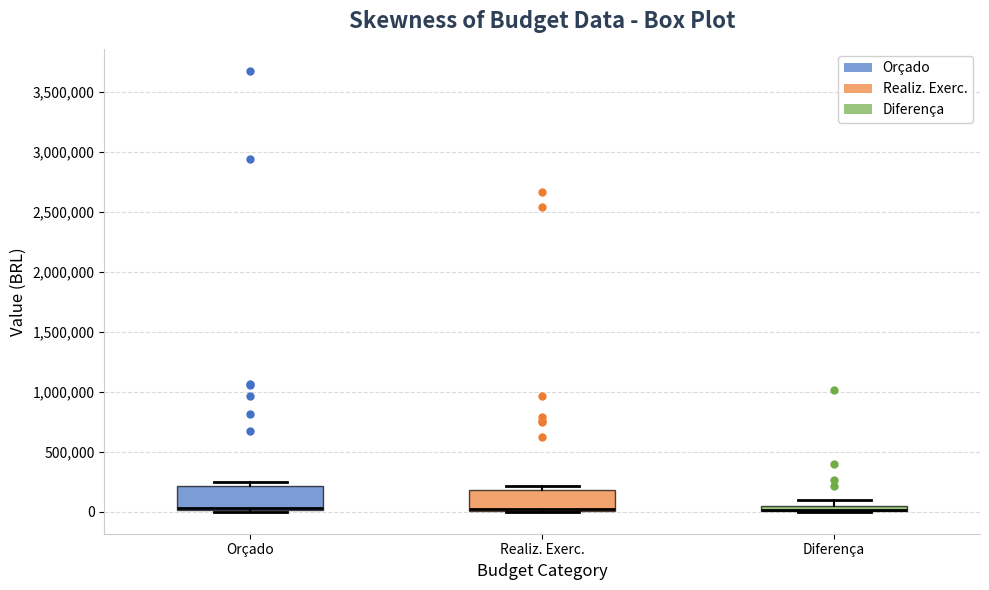

Where is the lower edge of the box for Diferença on the y-axis? The values are not printed on the chart, so give them approximately, as read against the axis.

0